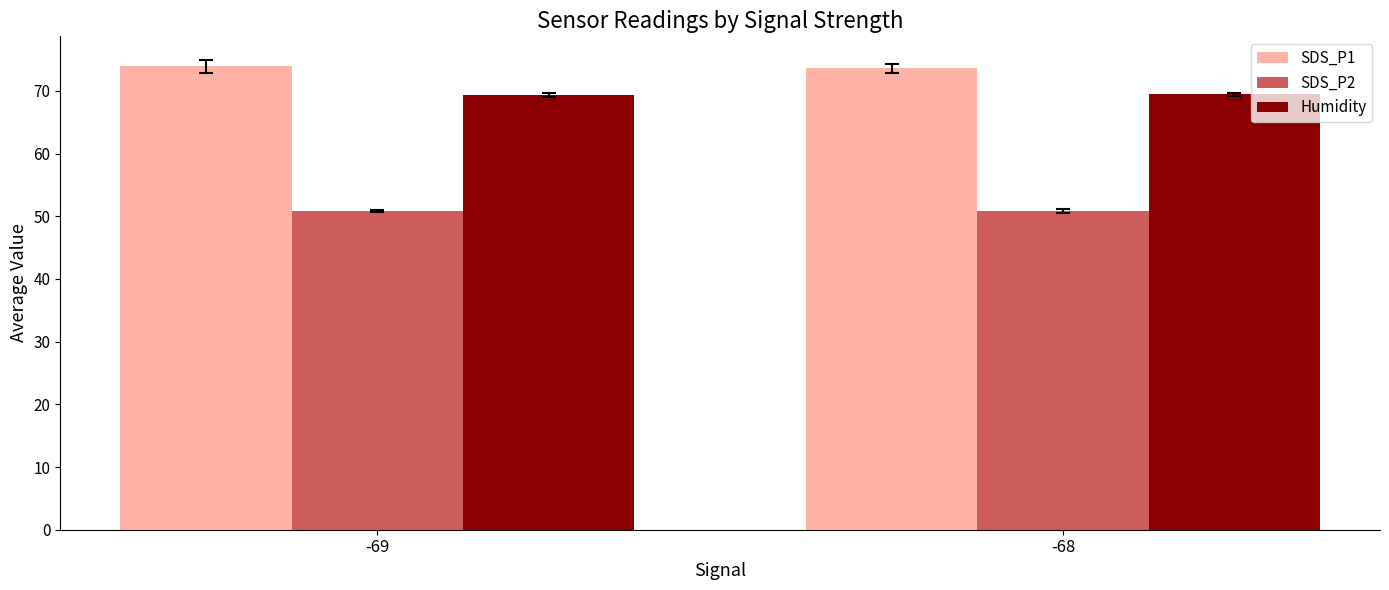

What is the average value of the SDS_P2 series?

50.8